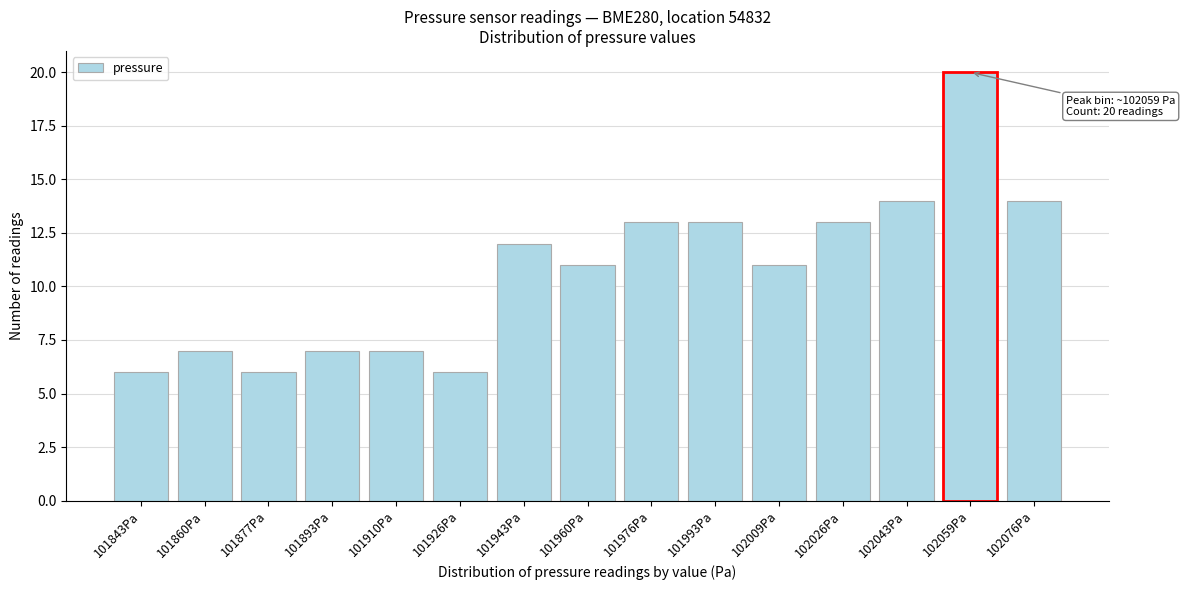

Reading left to right, transcribe all the data shown in this chart.

6	7	6	7	7	6	12	11	13	13	11	13	14	20	14